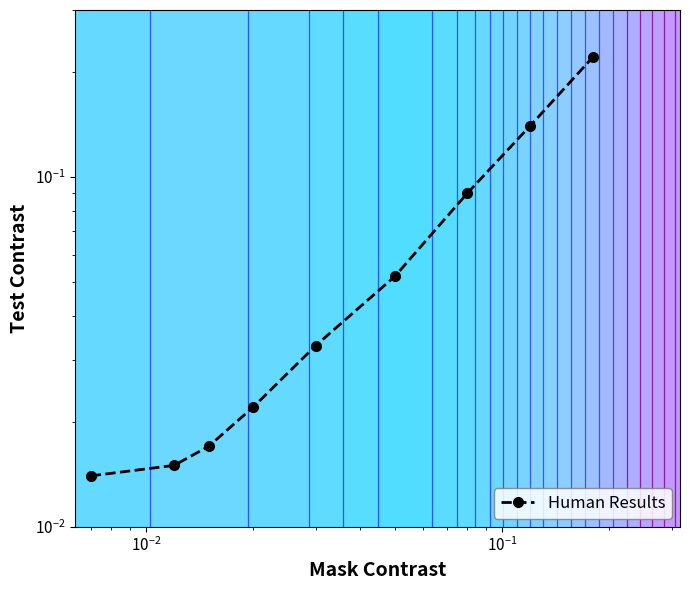

The value at 8 is 0.3. True or false?

False